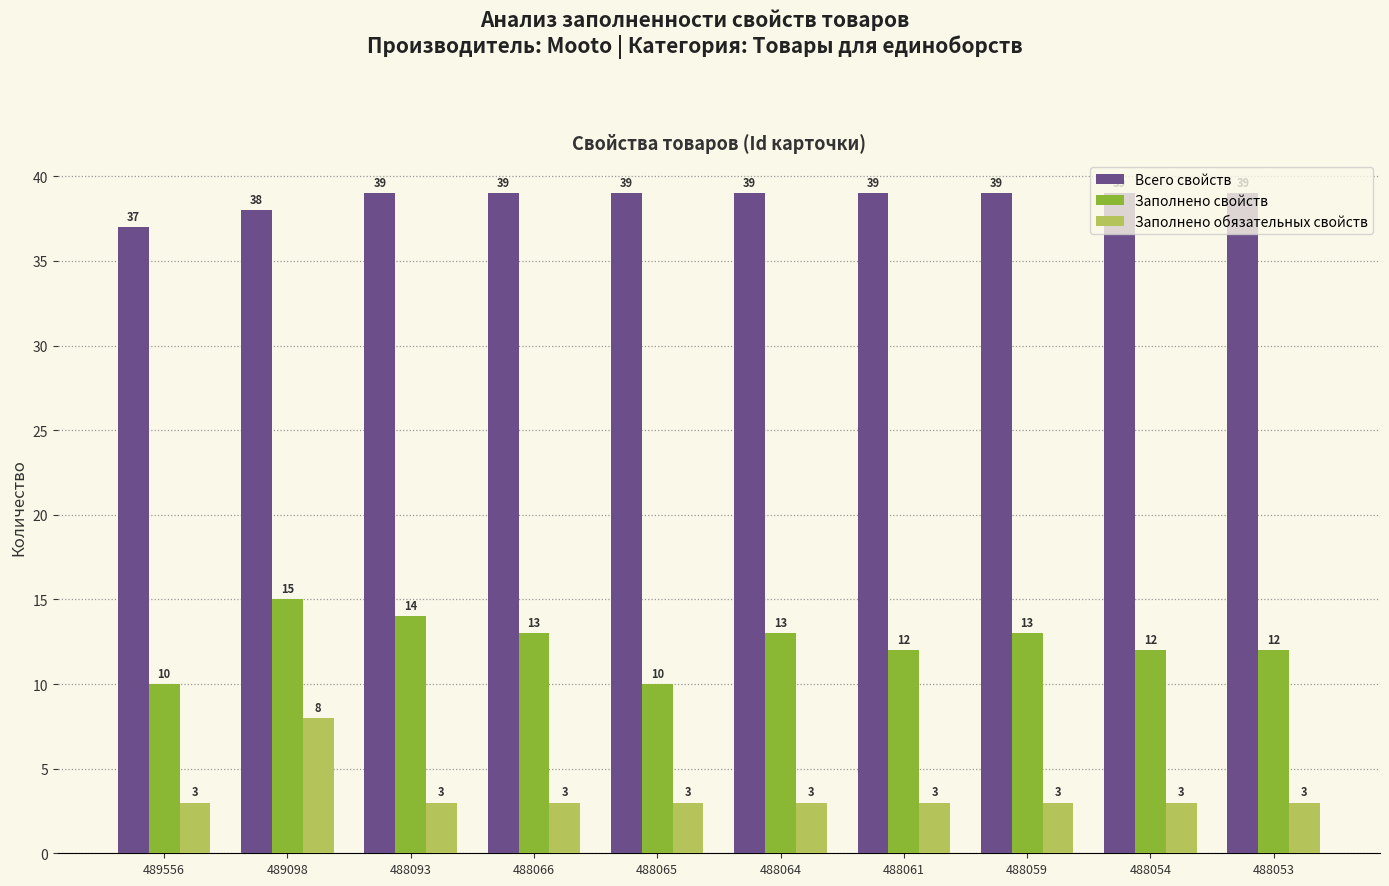

What is the total value across all series at 489098?

61